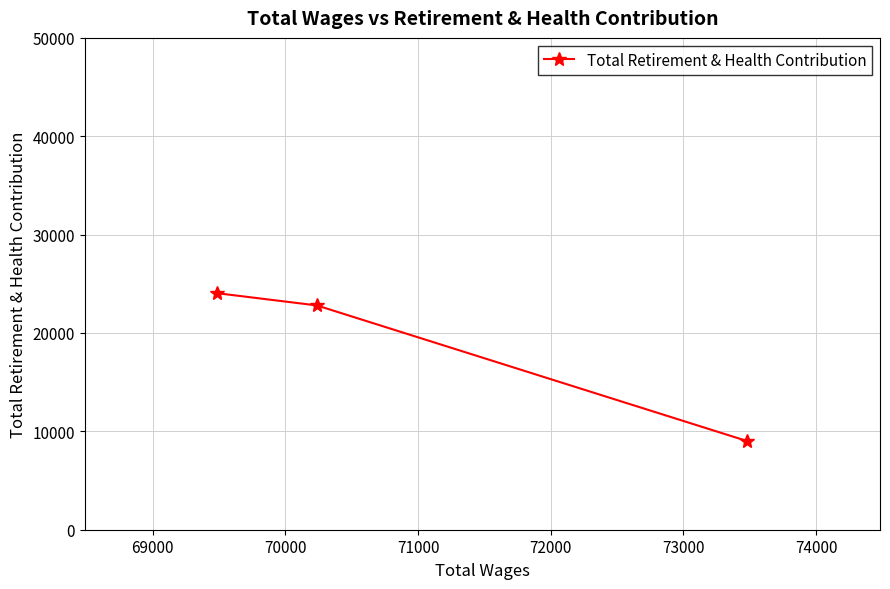

What is the minimum value shown in the chart?

9007